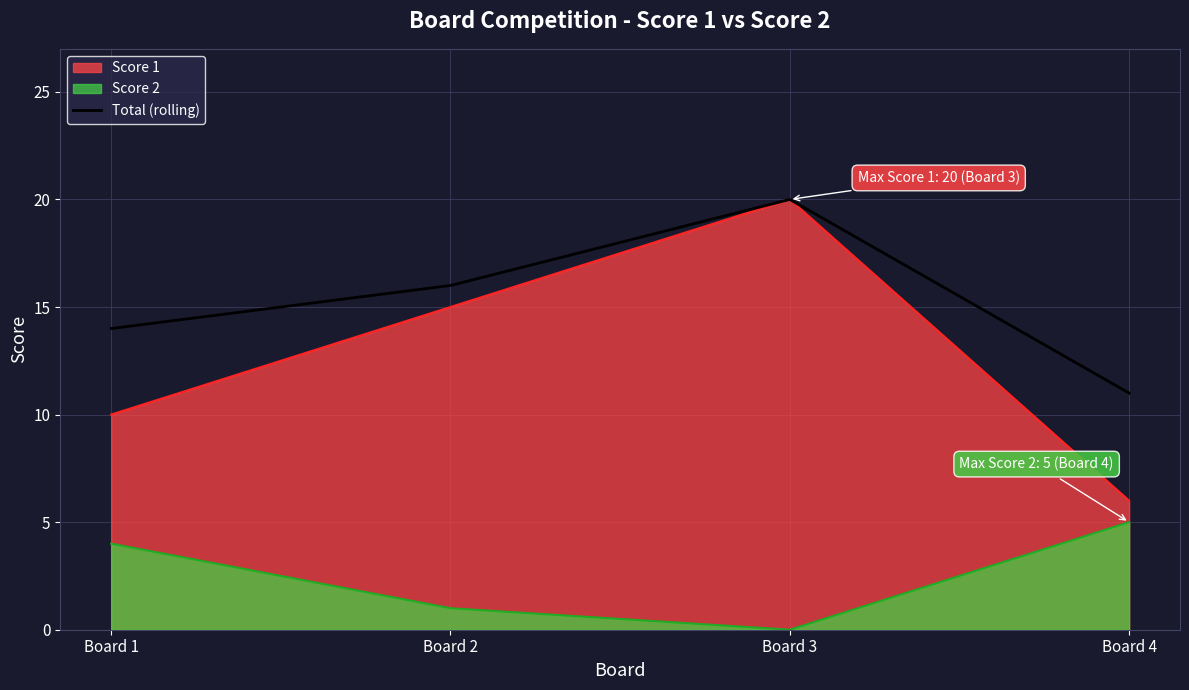

Rank the series by their average value, from highest to lowest.

Total (rolling), Score 1, Score 2